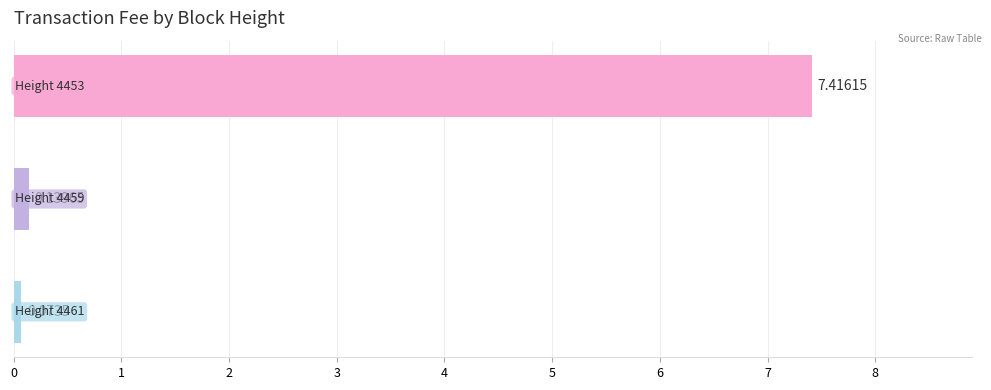

What is the average value?

2.5